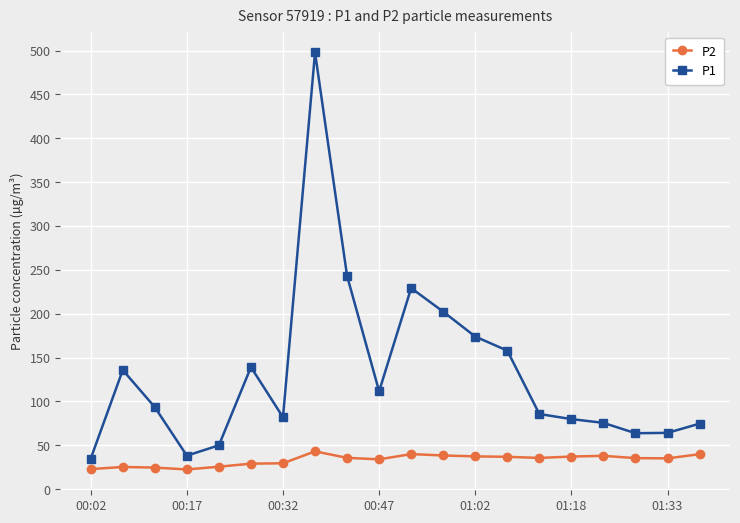

What are all the series names shown in the legend?

P2, P1